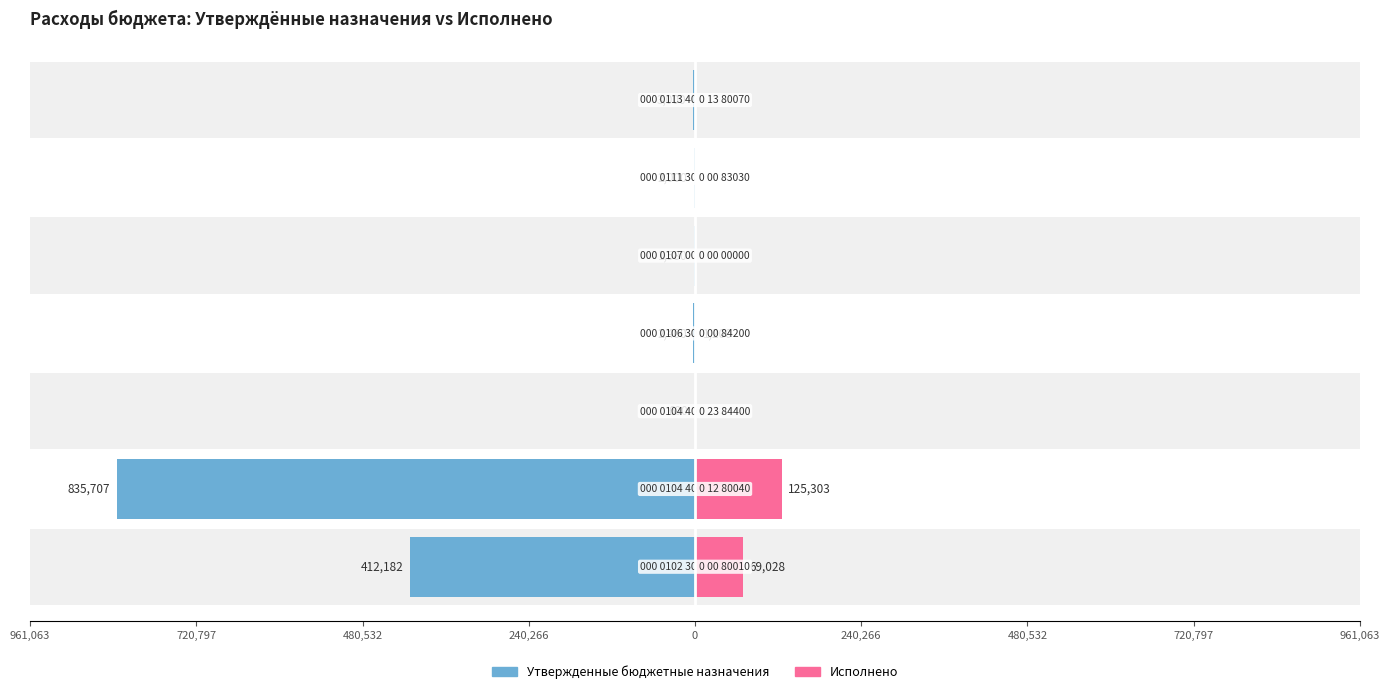

The value of Исполнено at 480,532 is 44444.1. True or false?

False